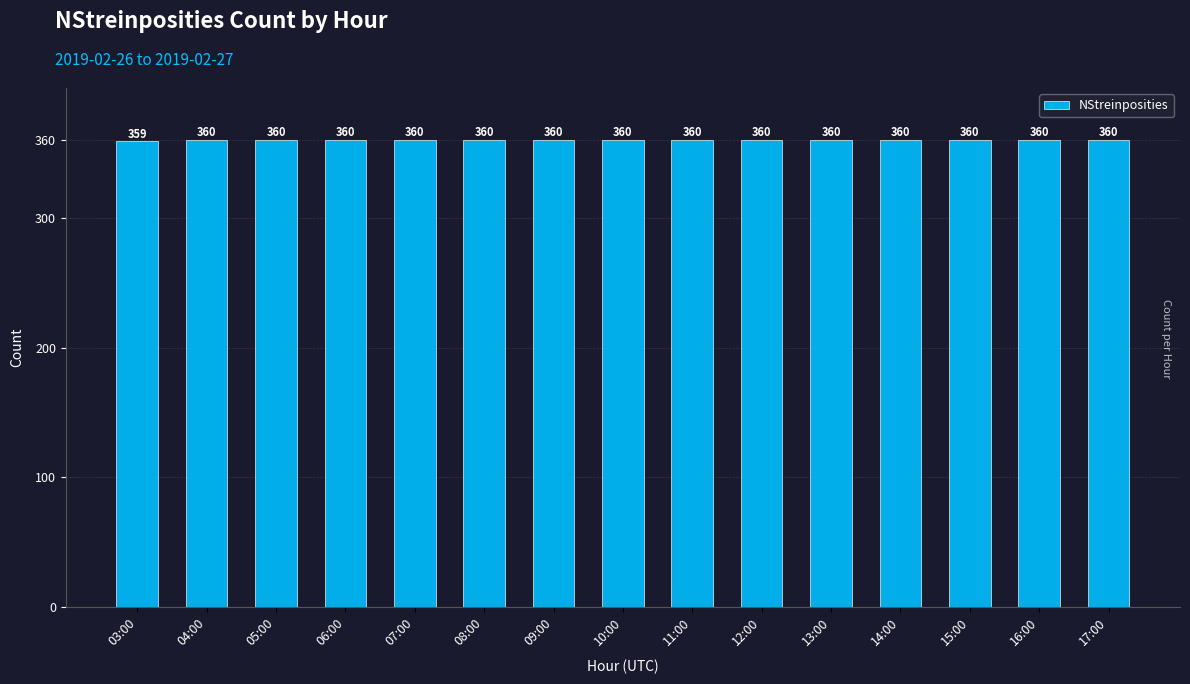

What is the value of the 5th bar from the left?

360